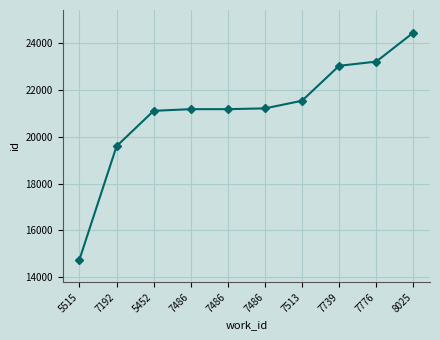

Where does the data first go above 21213?

7513